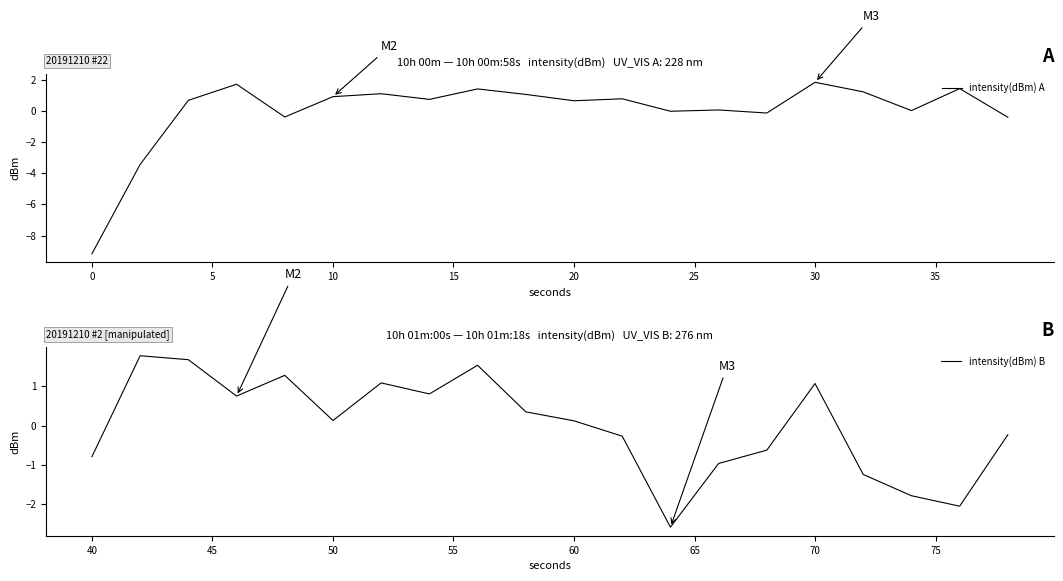

How many data points in intensity(dBm) B are above 0?

11